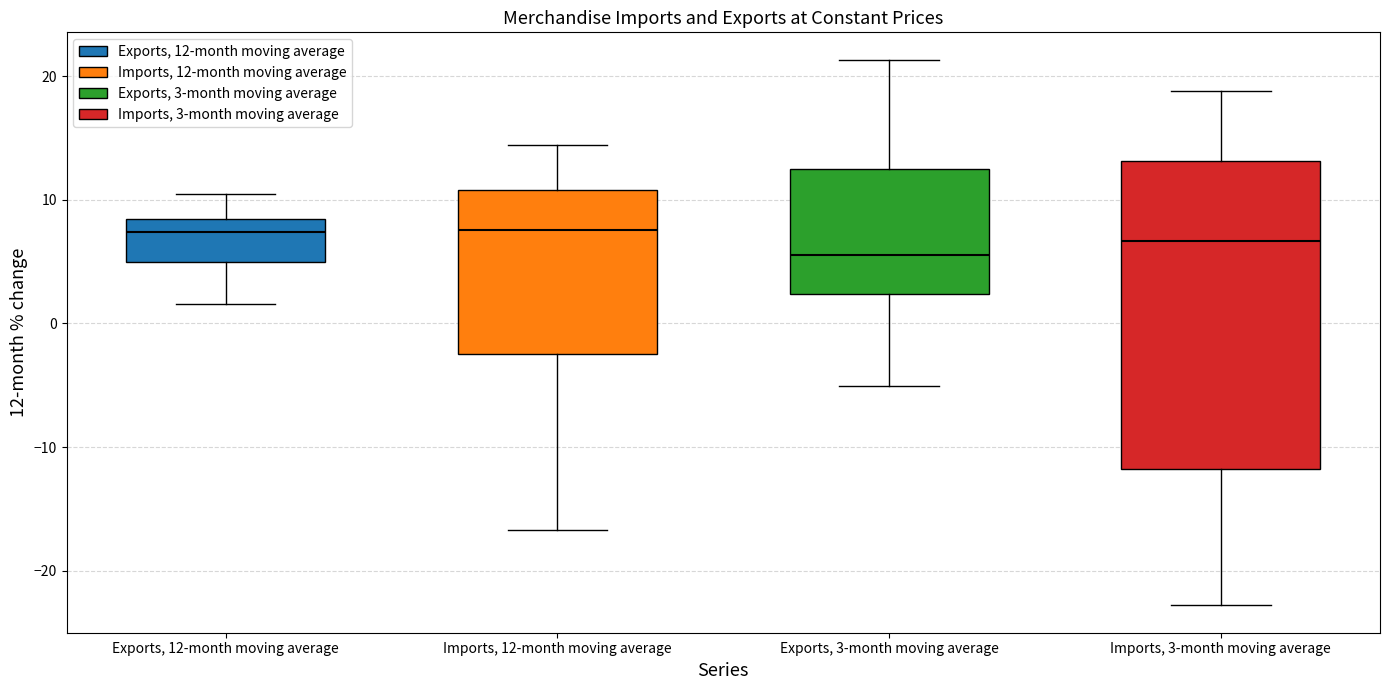

Which box is the tallest, from its lower edge to its upper edge?

Imports, 3-month moving average